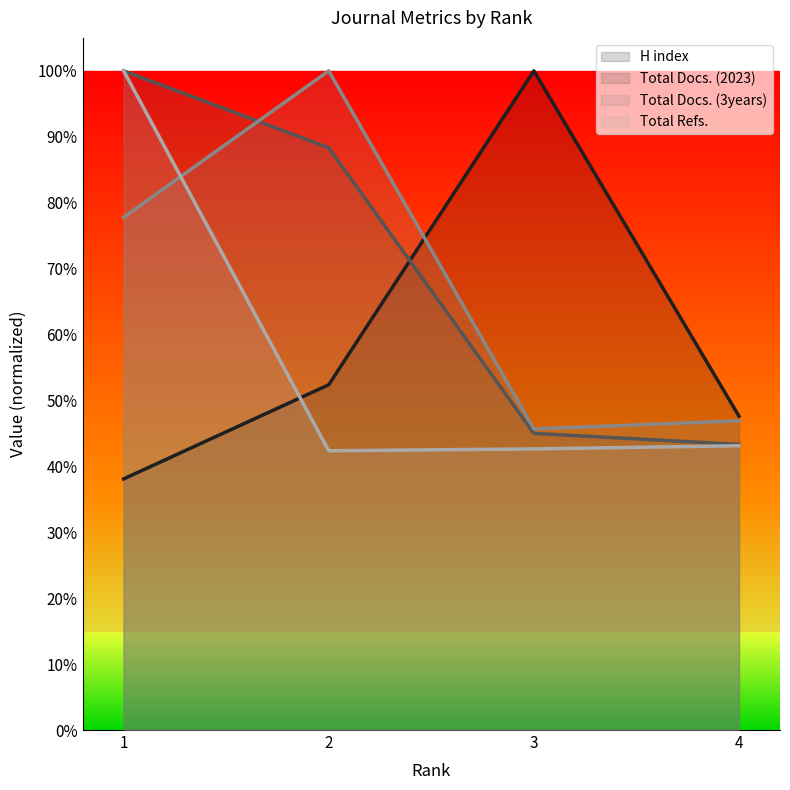

Reading right to left, list all the values displayed in this chart.

H index: 0.5	1.0	0.5	0.4
Total Docs. (2023): 0.4	0.5	0.9	1.0
Total Docs. (3years): 0.5	0.5	1.0	0.8
Total Refs.: 0.4	0.4	0.4	1.0